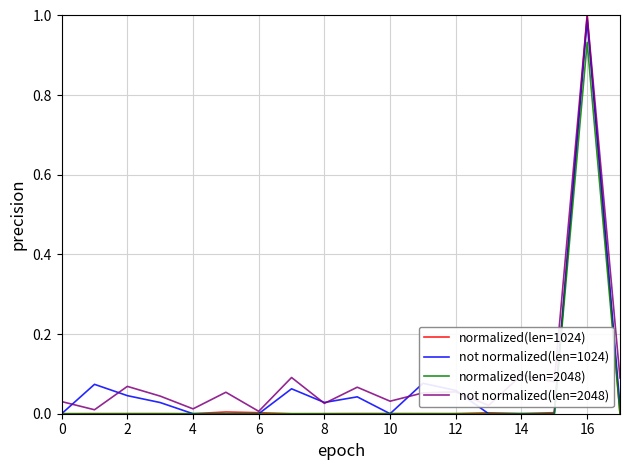

How many lines are shown in the chart?

4